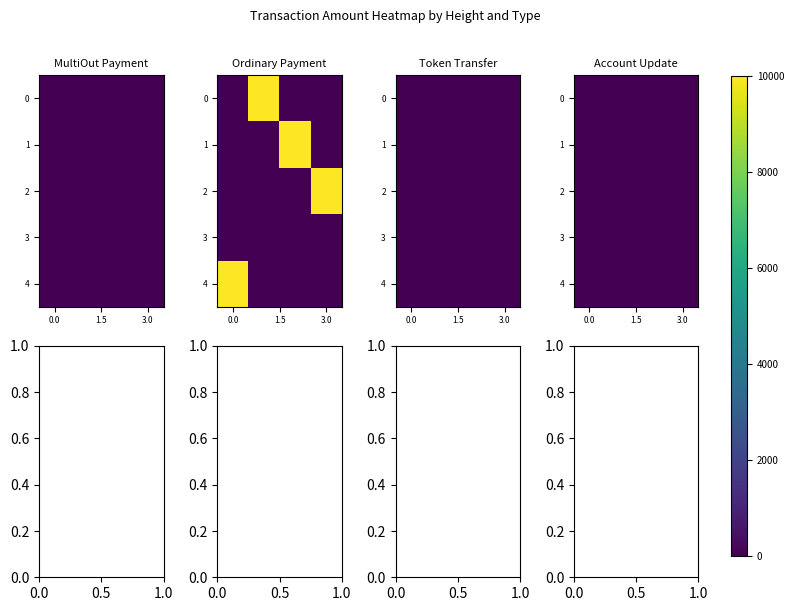

What is the greatest value displayed?

10000.1